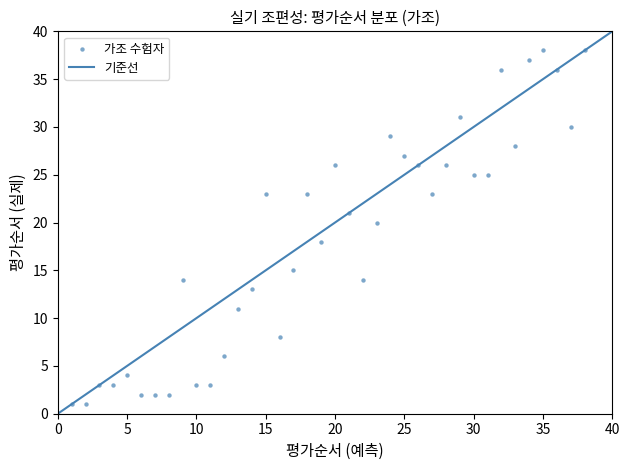

What is the range of X values (max minus min)?

37